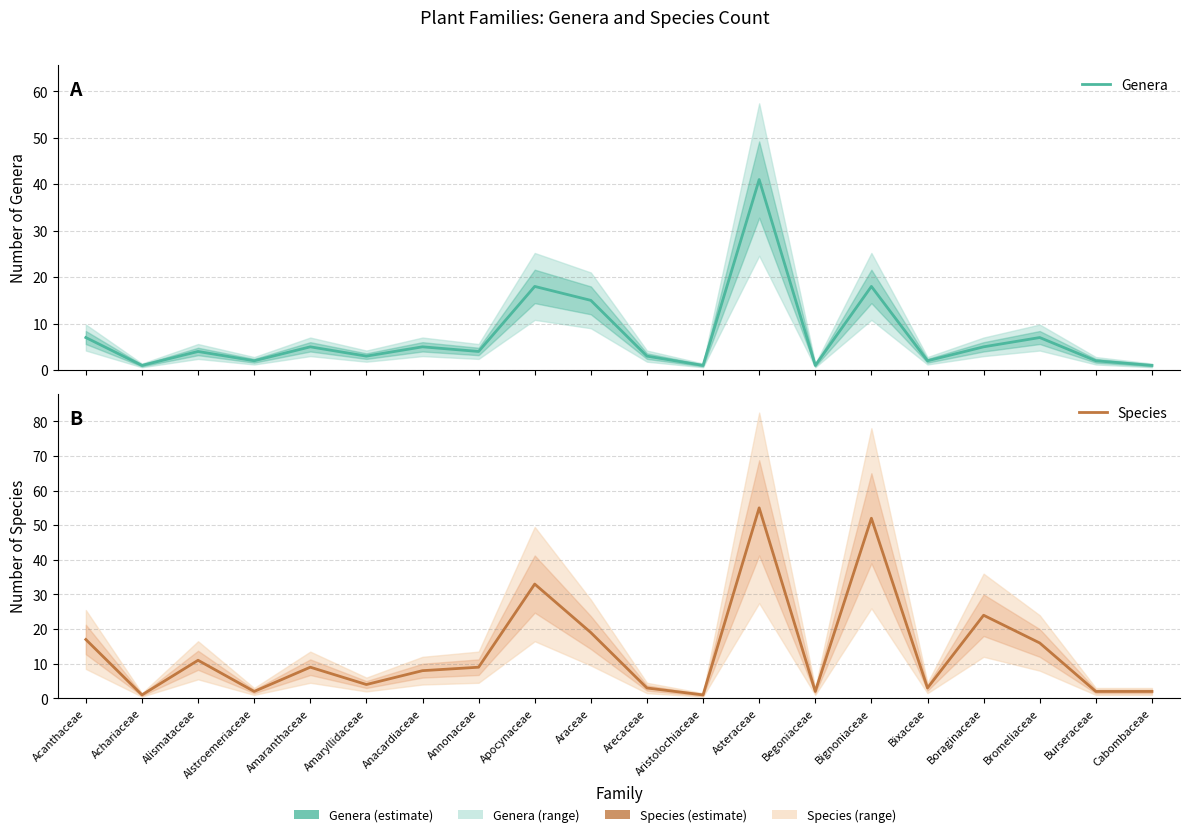

Reading left to right, transcribe all the data shown in this chart.

Genera: 7	1	4	2	5	3	5	4	18	15	3	1	41	1	18	2	5	7	2	1
Species: 17	1	11	2	9	4	8	9	33	19	3	1	55	2	52	3	24	16	2	2